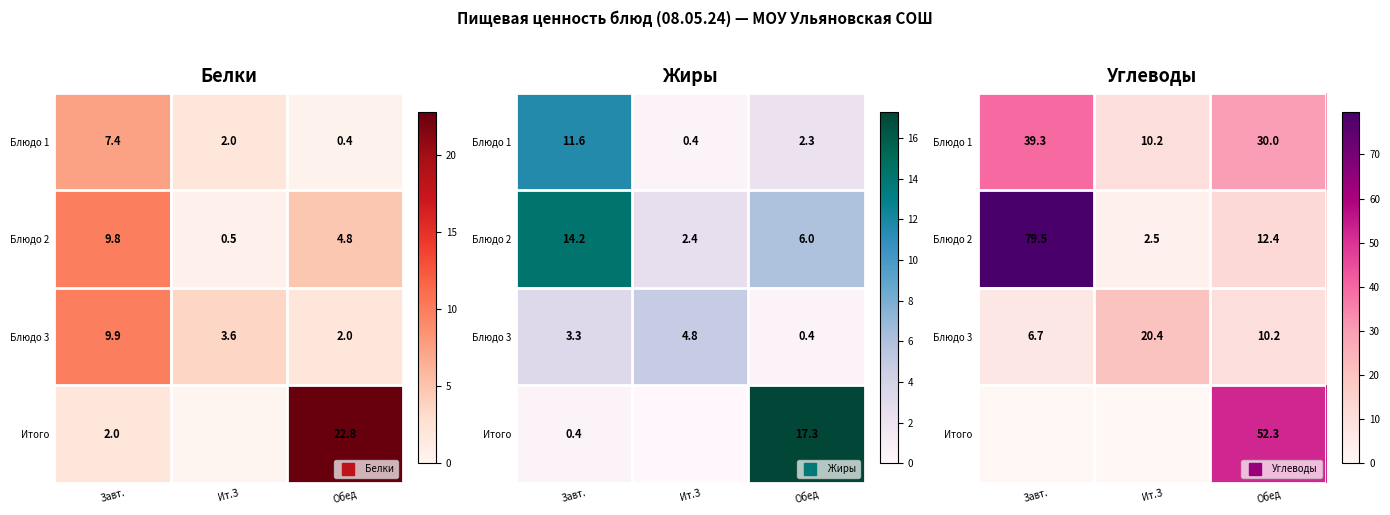

How many data points does each series have?

3